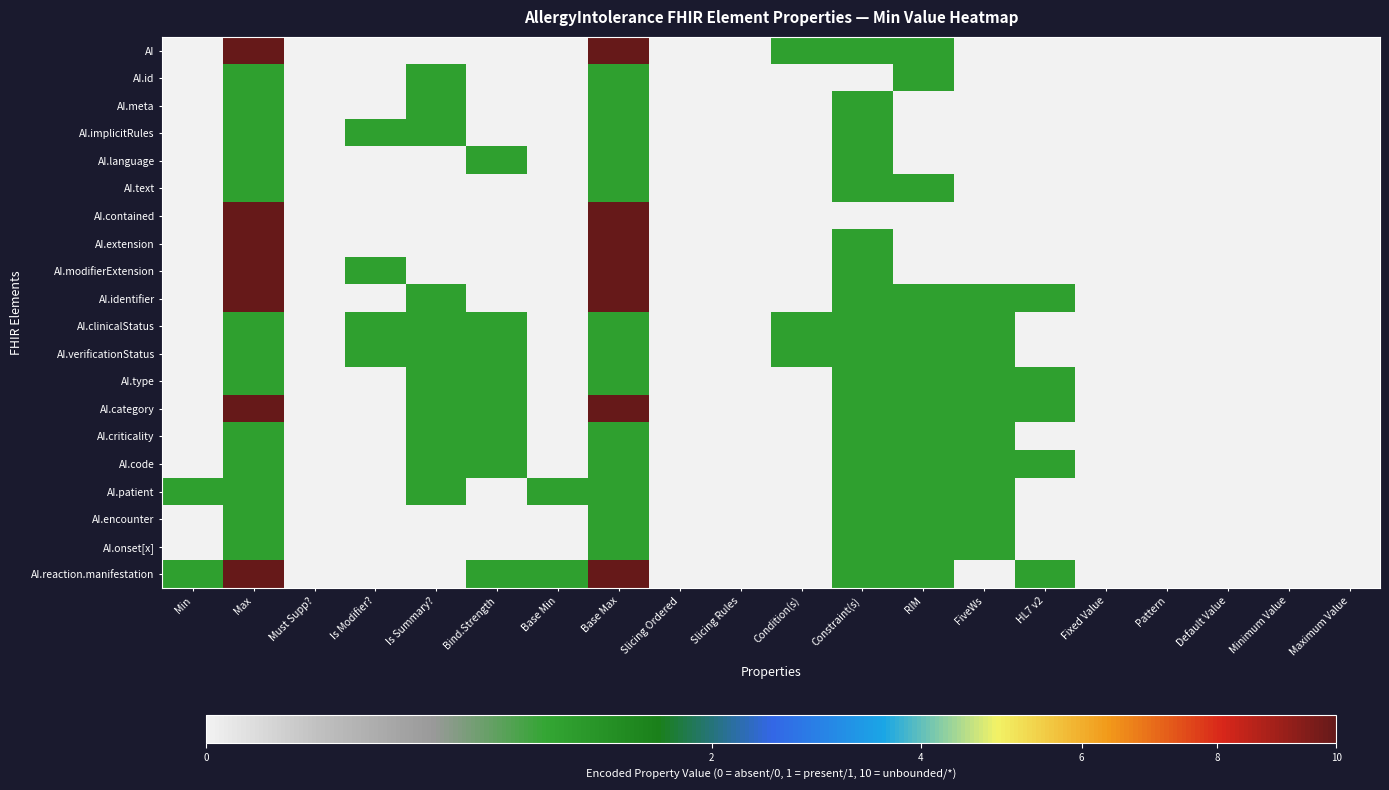

How many distinct data groups are displayed?

20